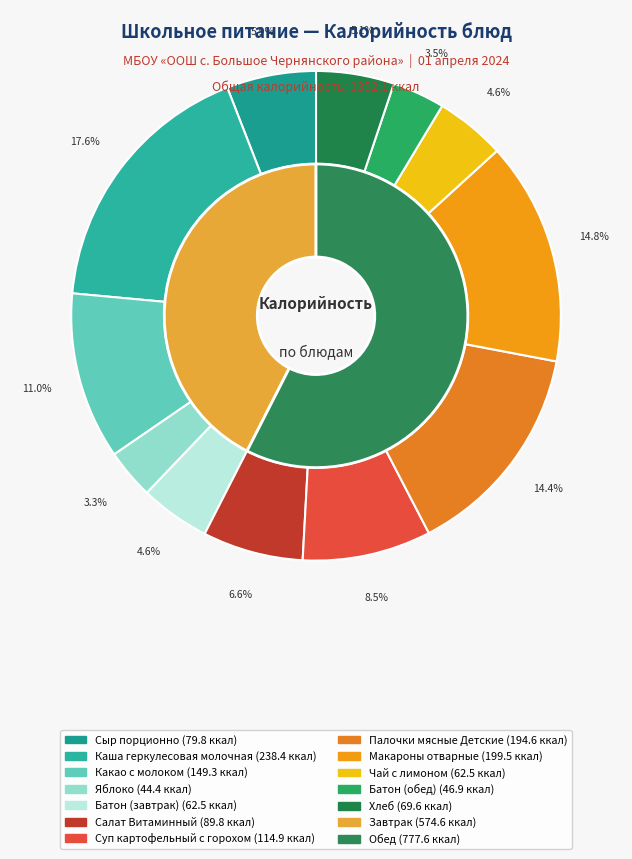

How many segments does this pie chart have?

12